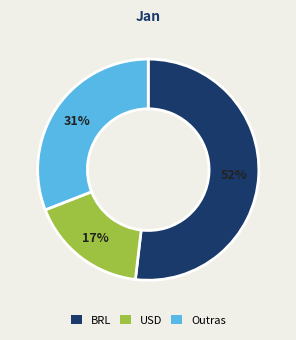

To the nearest percent, what is the average slice percentage?

33%